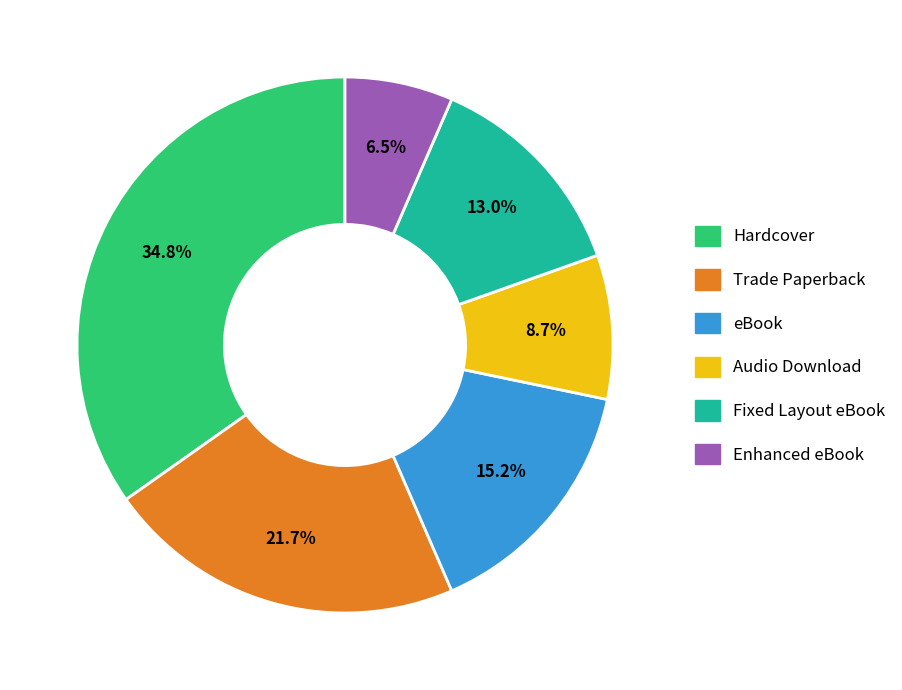

Is there any slice that represents more than half of the pie?

No